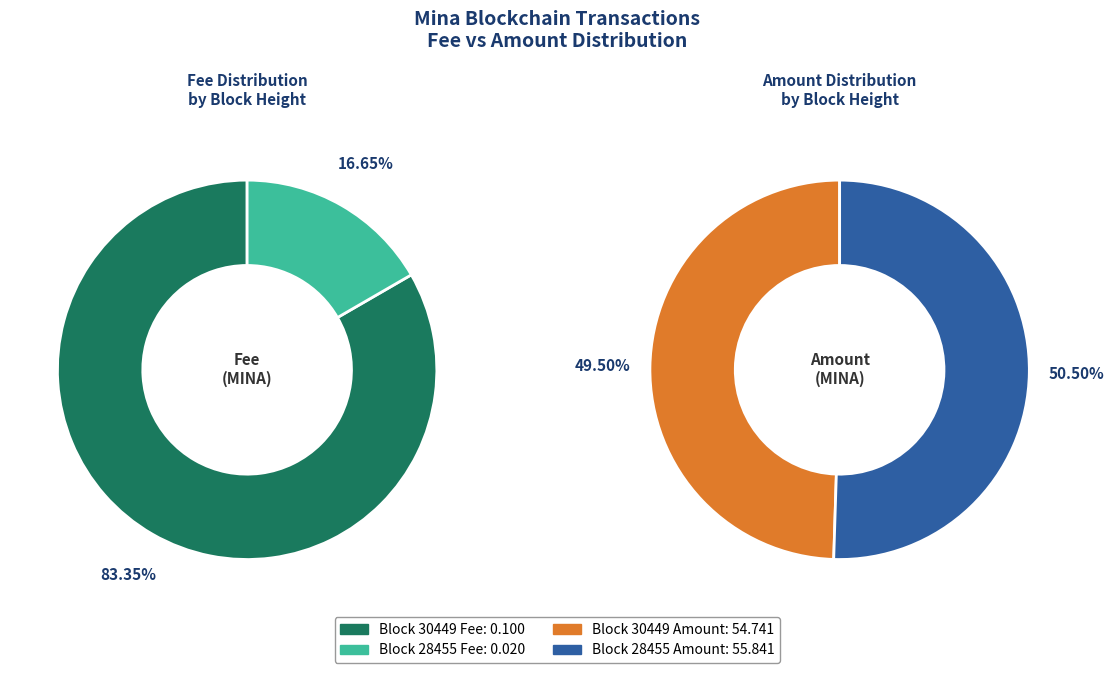

True or false: 28455 accounts for 31% of the total.

False